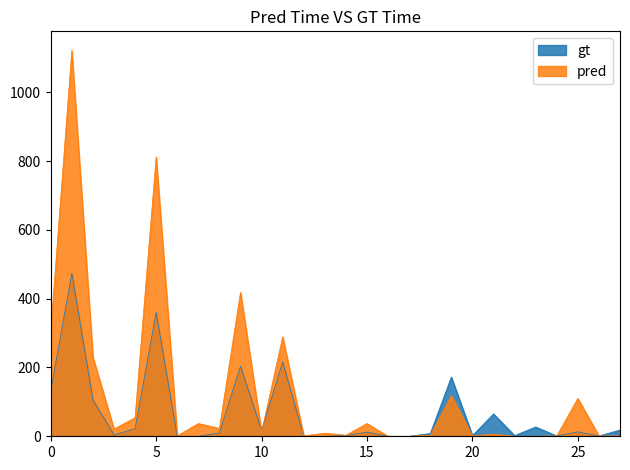

List the series in order of their peak value, lowest first.

gt, pred